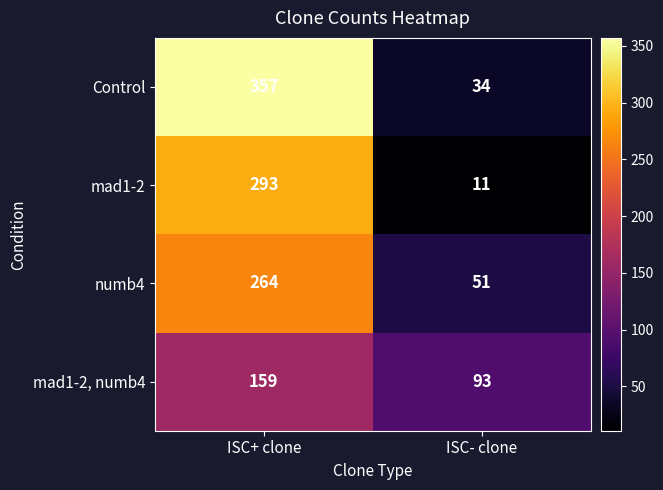

The value of mad1-2, numb4 at ISC- clone is 93. True or false?

True